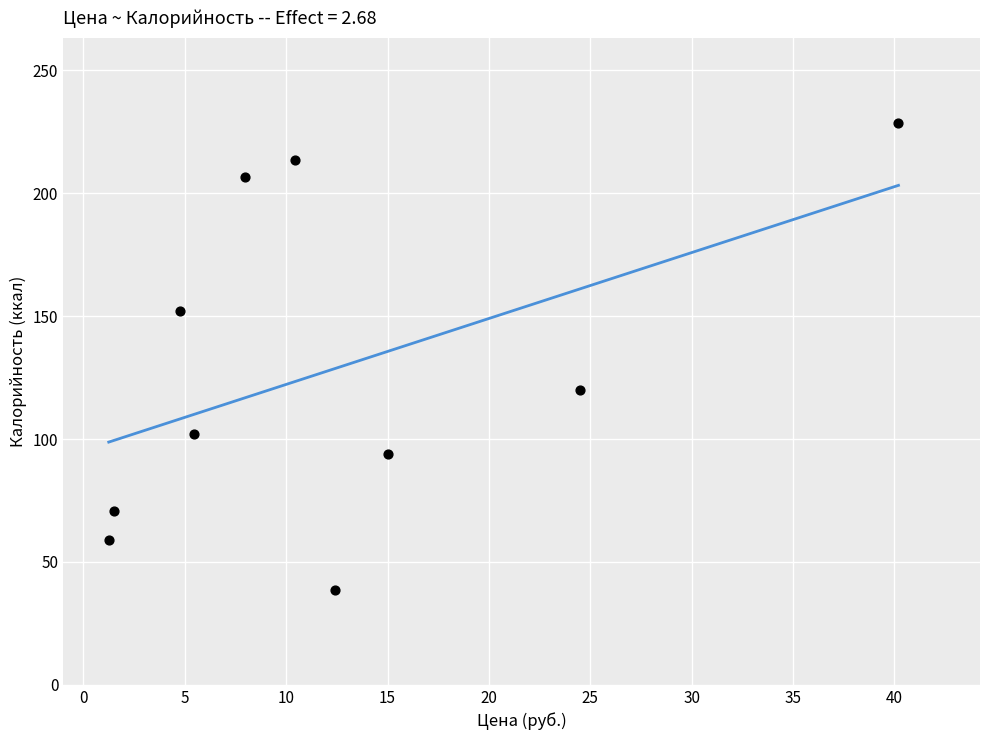

What Y value in the scatter plot is closest to 133?

120.0